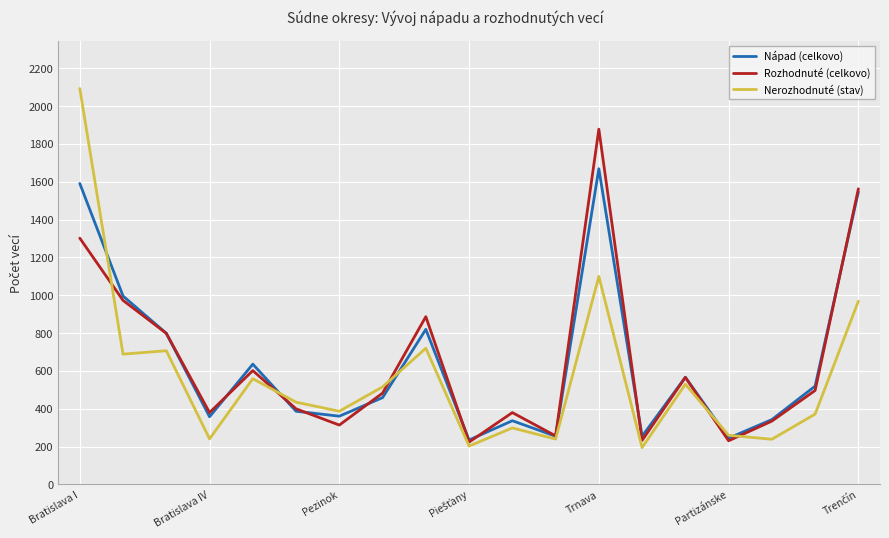

What is the lowest value of the Rozhodnuté (celkovo) series?

224